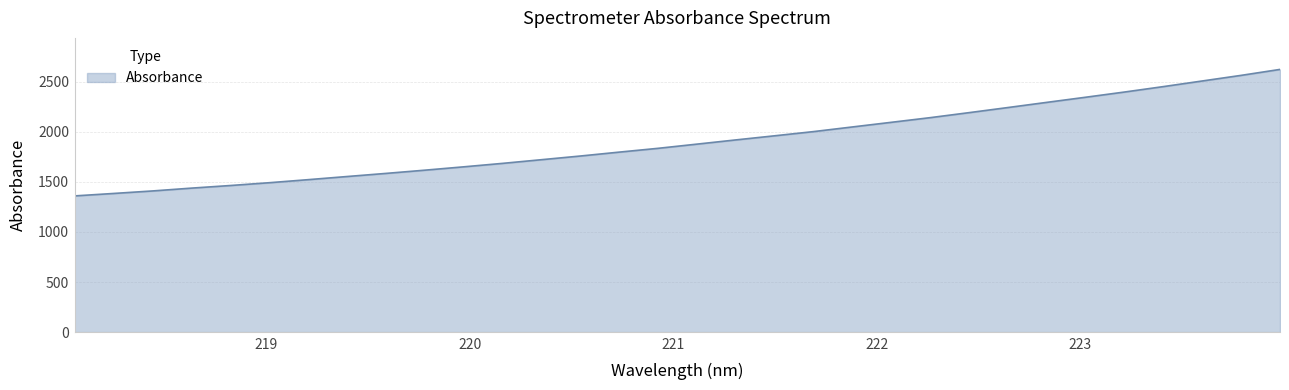

What is the minimum value shown in the chart?

1360.3